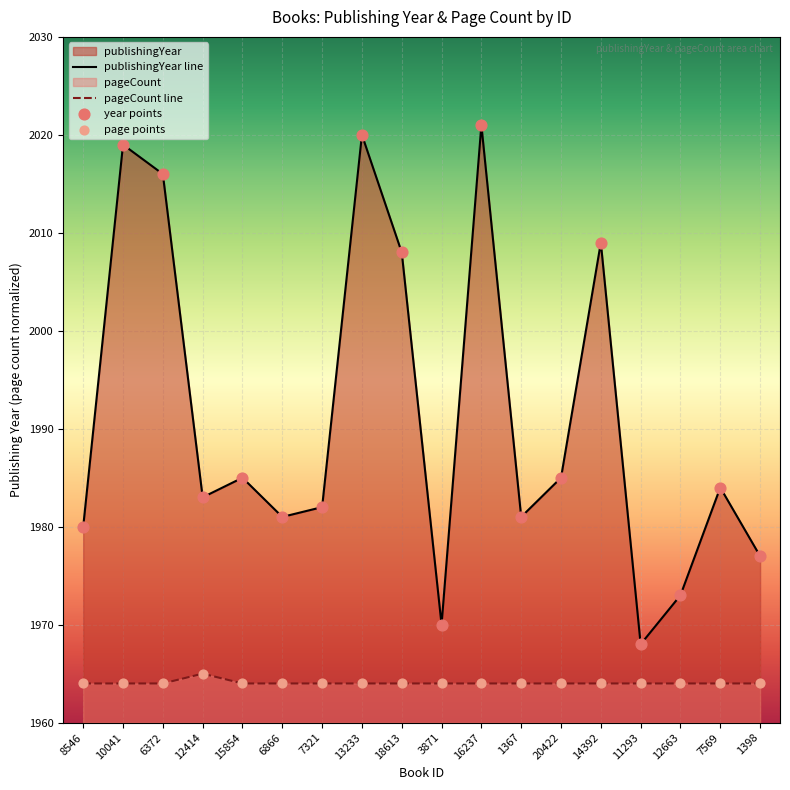

What is the total value across all series at 16237?

3985